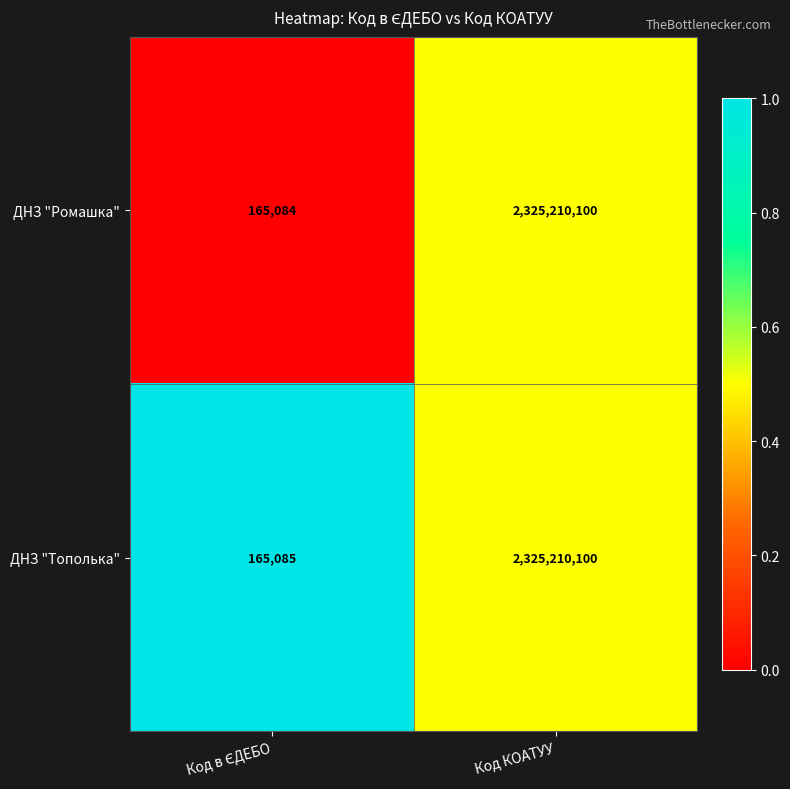

What is the sum of all ДНЗ "Ромашка" values?

2325375184